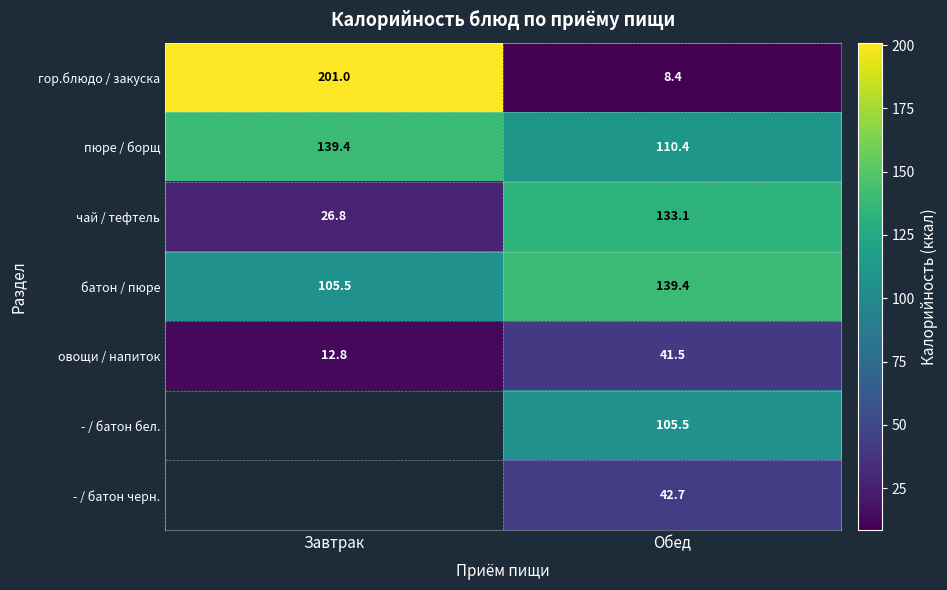

What value does the пюре / борщ series have at Завтрак?

139.4